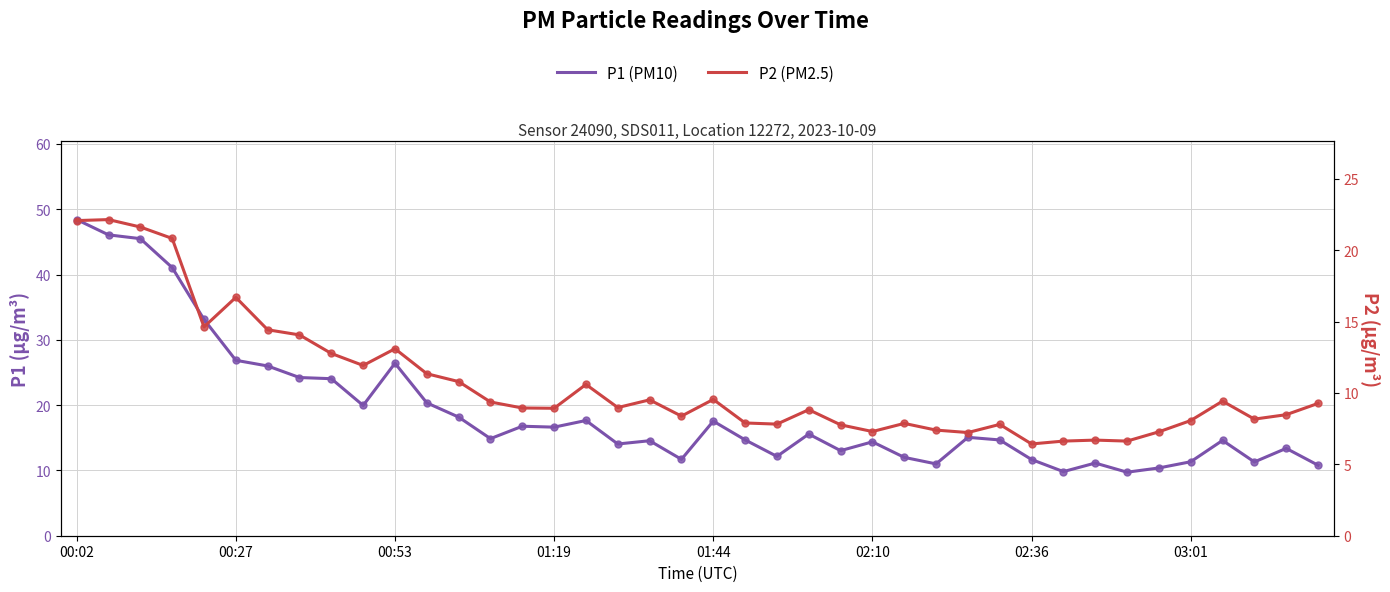

Rank the series by their maximum value, from highest to lowest.

P1, P2